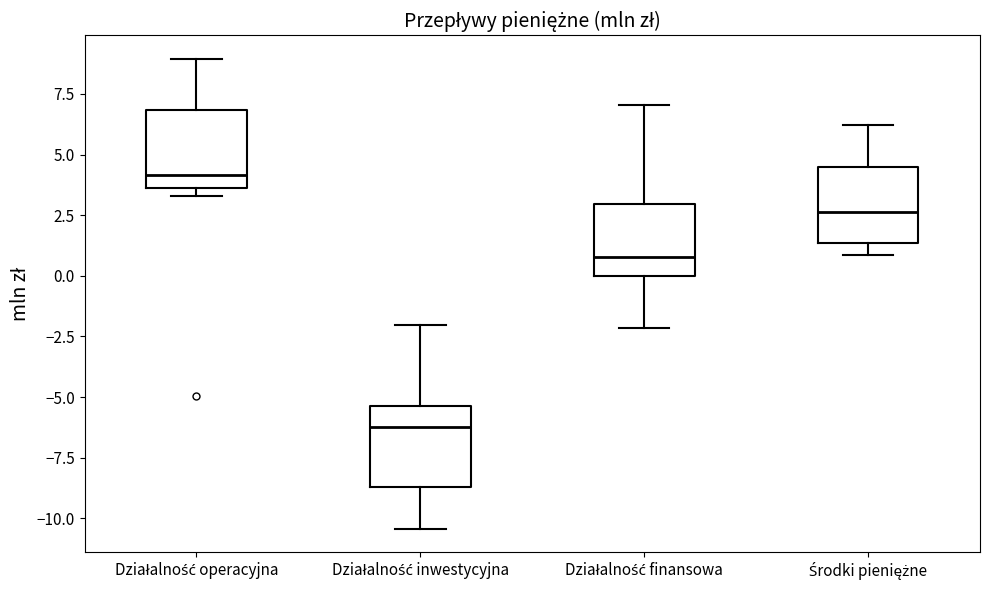

Reading left to right, transcribe this box plot: for each box, give where its median line is, the range the box spans, and where its two whiskers end, as read against the y-axis. The values are not printed on the chart, so give them approximately, as read against the axis.

Działalność operacyjna: median 4.0, box 3.5 to 7.0, whiskers 3.5 (just below the box's lower edge) to 9.0
Działalność inwestycyjna: median -6.0, box -8.5 to -5.5, whiskers -10.5 to -2.0
Działalność finansowa: median 1.0, box 0.0 to 3.0, whiskers -2.0 to 7.0
Środki pieniężne: median 2.5, box 1.5 to 4.5, whiskers 1.0 to 6.0